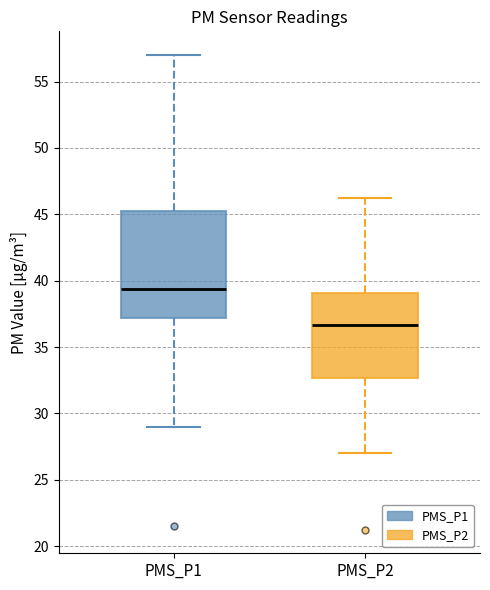

Which box has the lowest median line?

PMS_P2